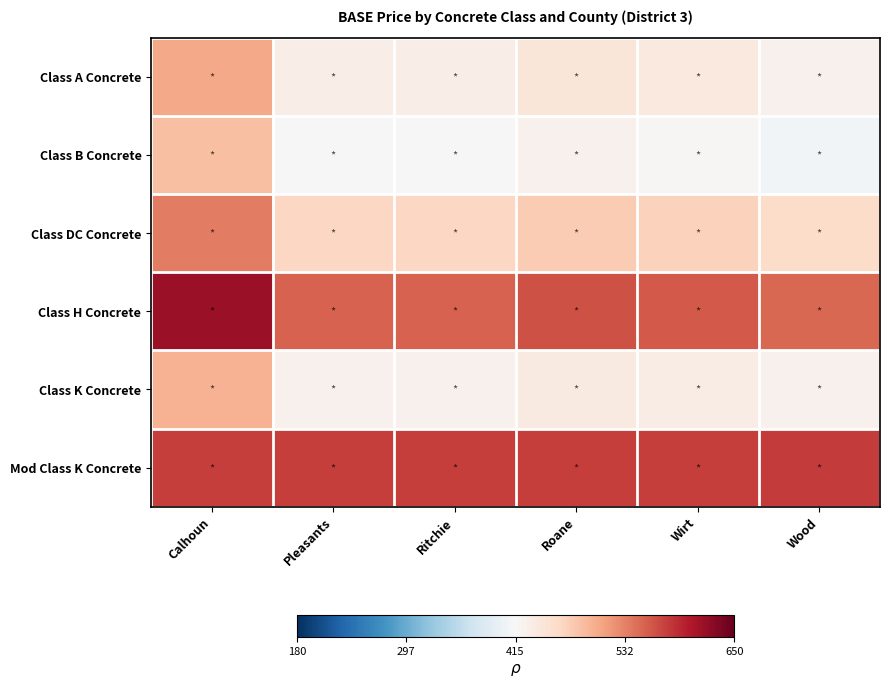

How many distinct data groups are displayed?

6